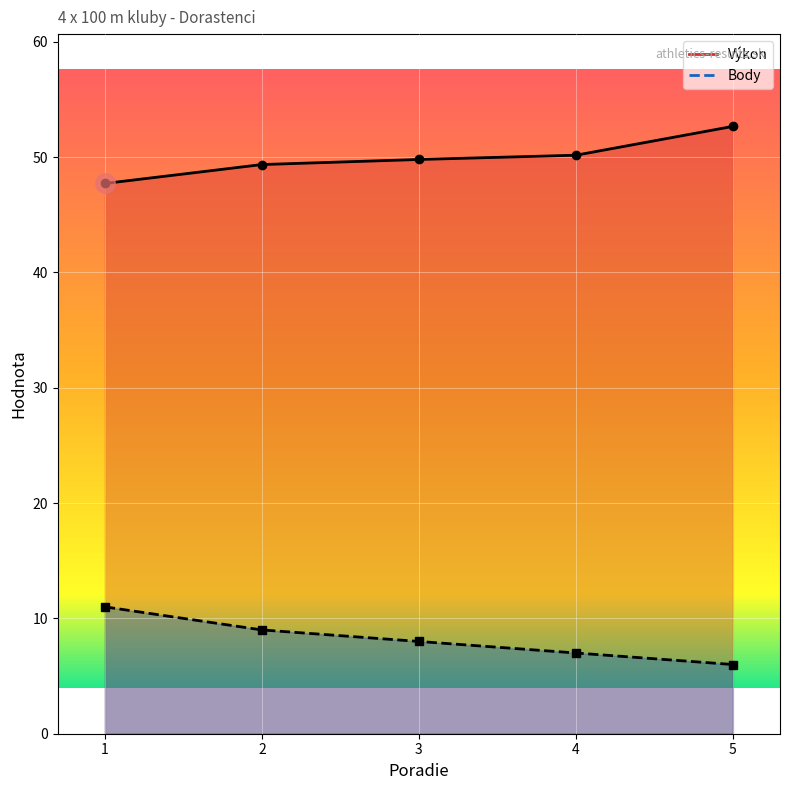

Reading right to left, what are all the values shown in this chart?

Výkon: 52.7	50.2	49.8	49.4	47.7
Body: 6.0	7.0	8.0	9.0	11.0